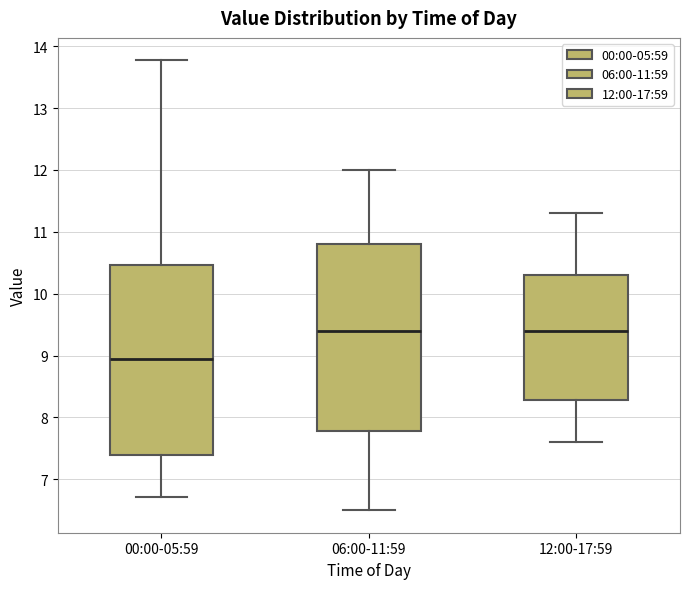

Which box's median line is the lowest?

00:00-05:59